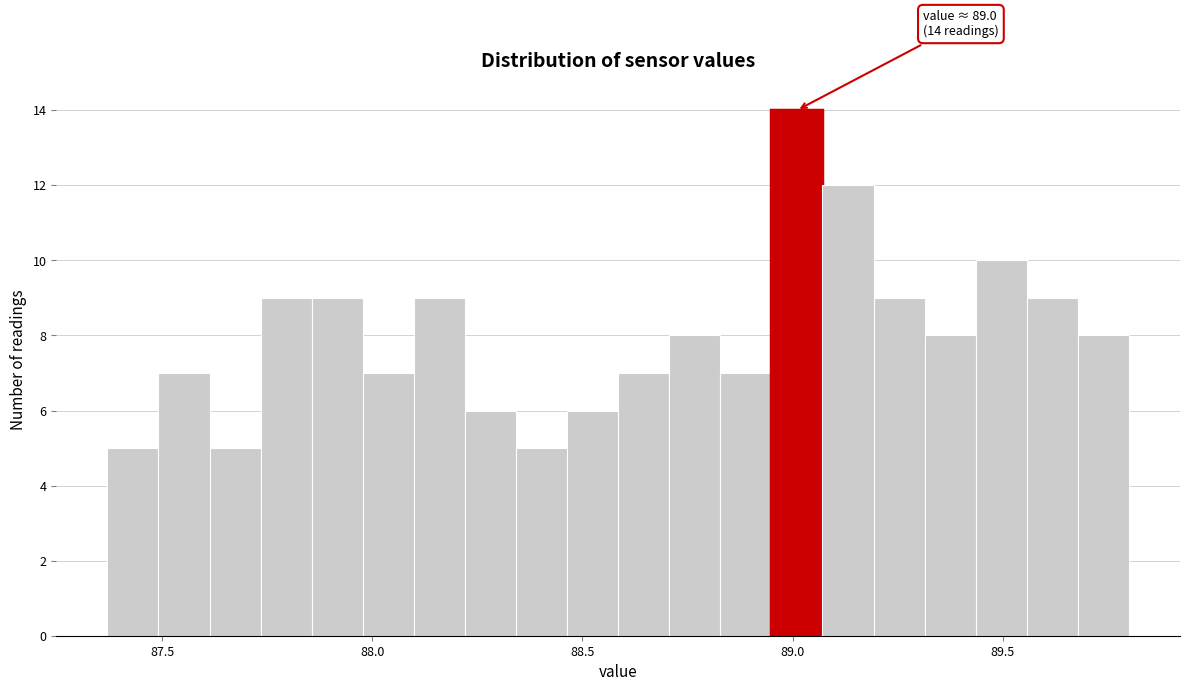

Around what value on the x-axis is the tallest bar? Give the approximate position of its centre, as read against the axis.

89.00